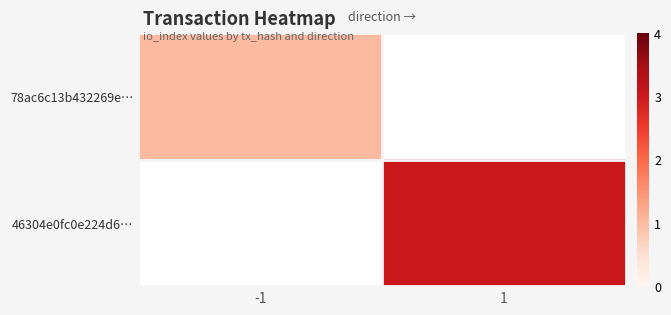

Which category has the lowest value across all series?

-1